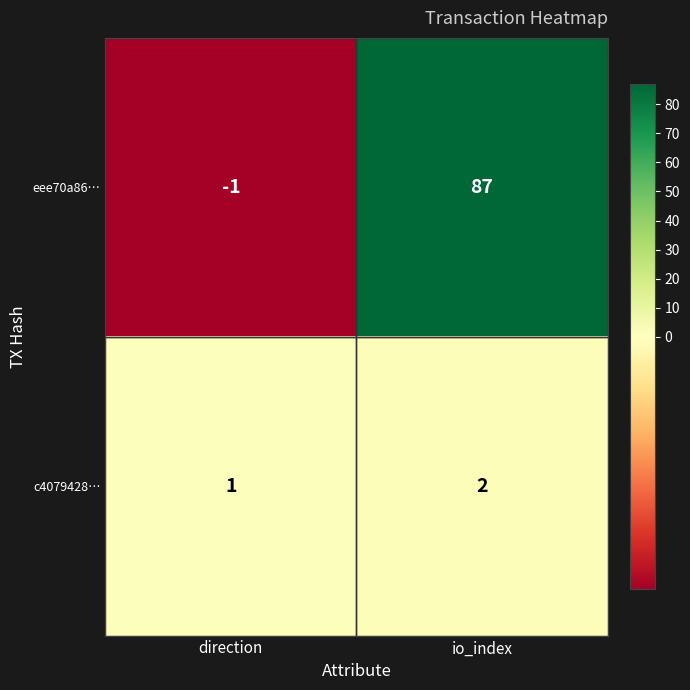

Which series changed the most between direction and io_index?

eee70a86…